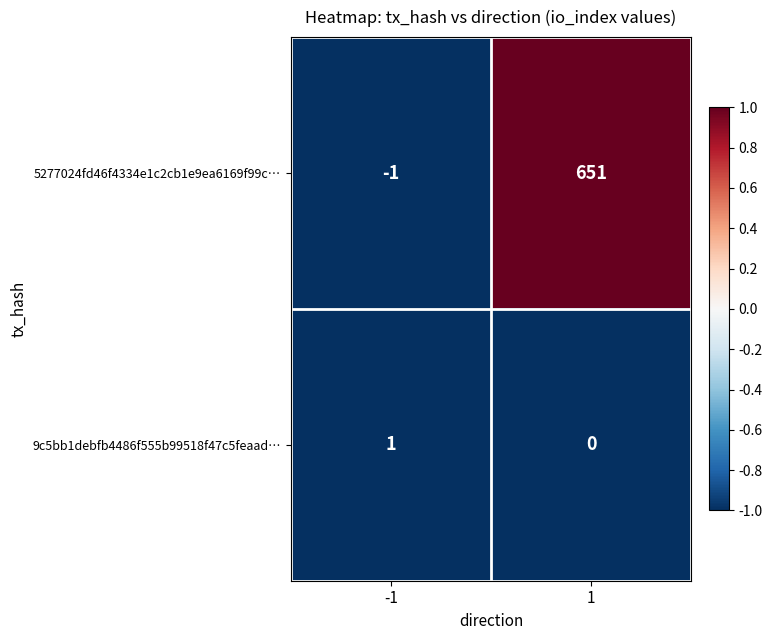

True or false: 9c5bb1debfb4486f555b99518f47c5feaad… has a value of 1 at 1.

False